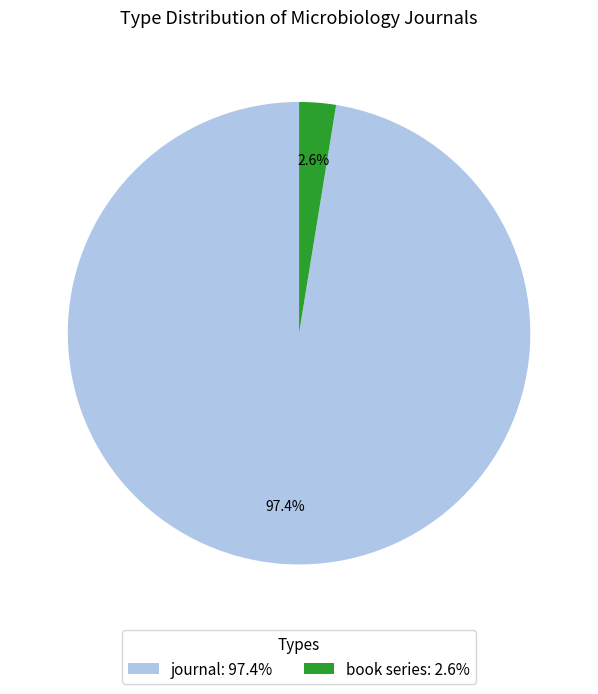

Which has a higher value, book series: 2.6% or journal: 97.4%?

journal: 97.4%